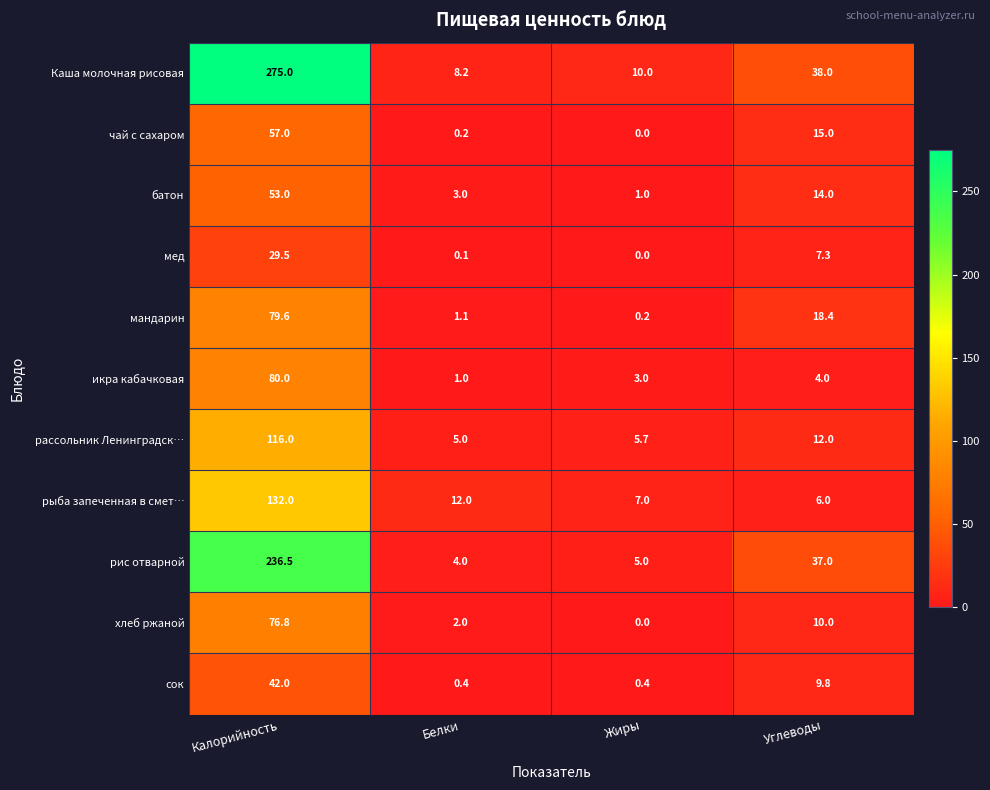

At which label is рассольник Ленинградск… closest to 60?

Углеводы